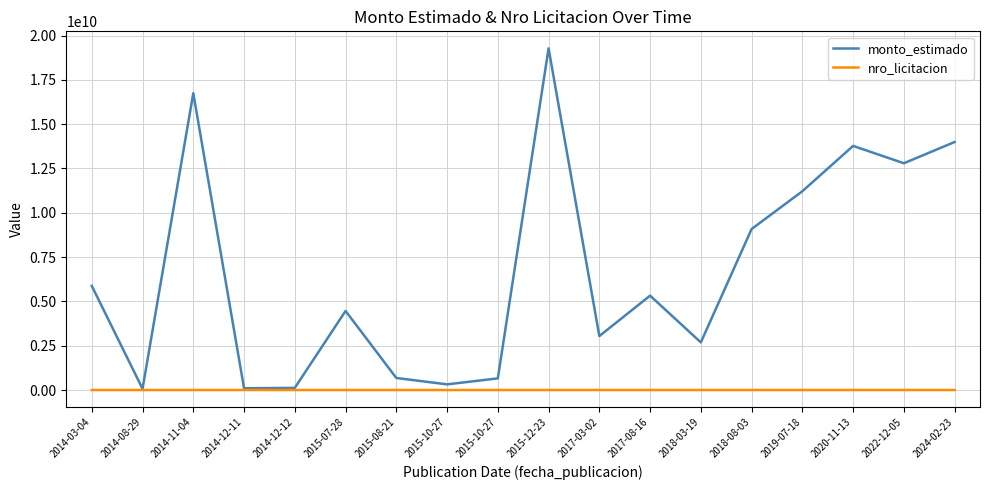

At which category does monto_estimado reach its first local peak?

2014-11-04